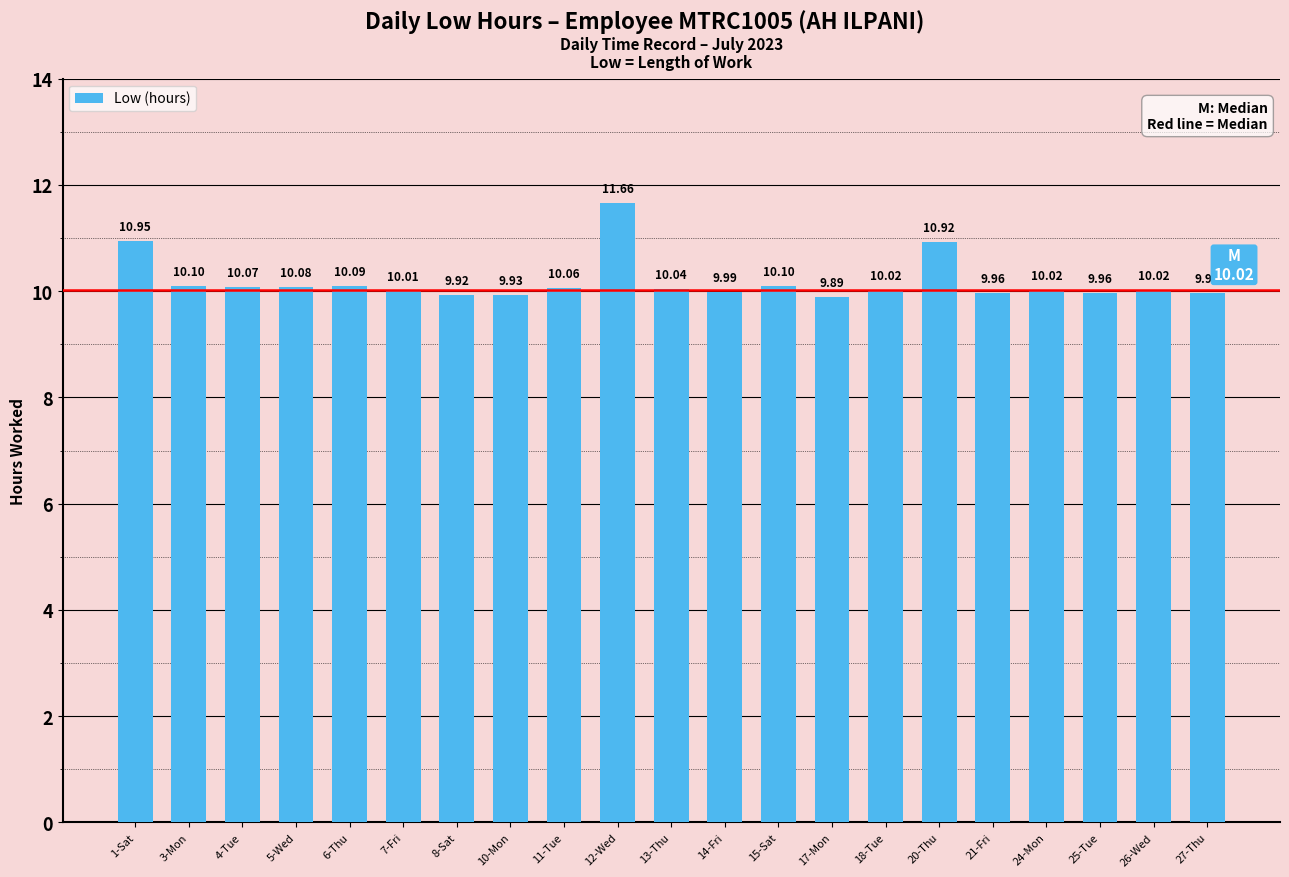

What is the ratio of the value at 27-Thu to the value at 17-Mon?

1.0